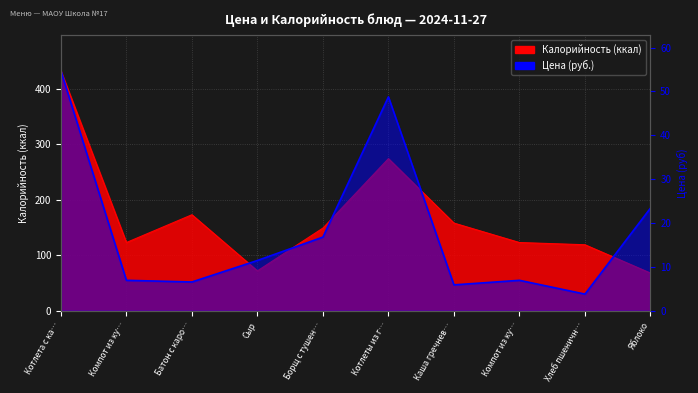

The Калорийность series shows 25.1 at Яблоко. True or false?

False